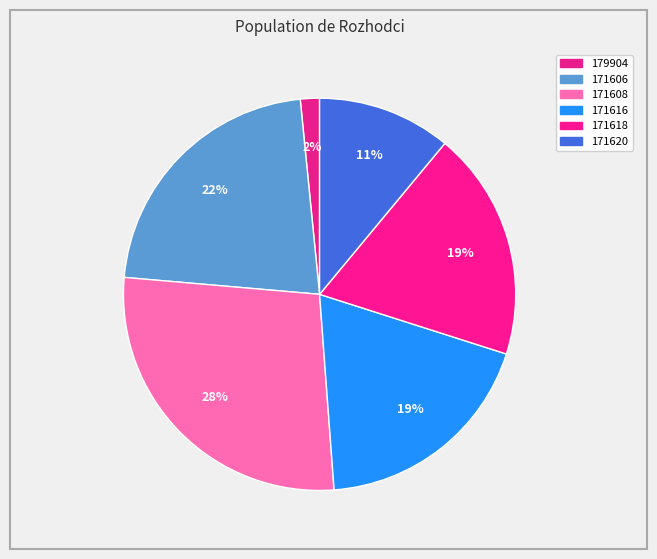

How many segments does this pie chart have?

6